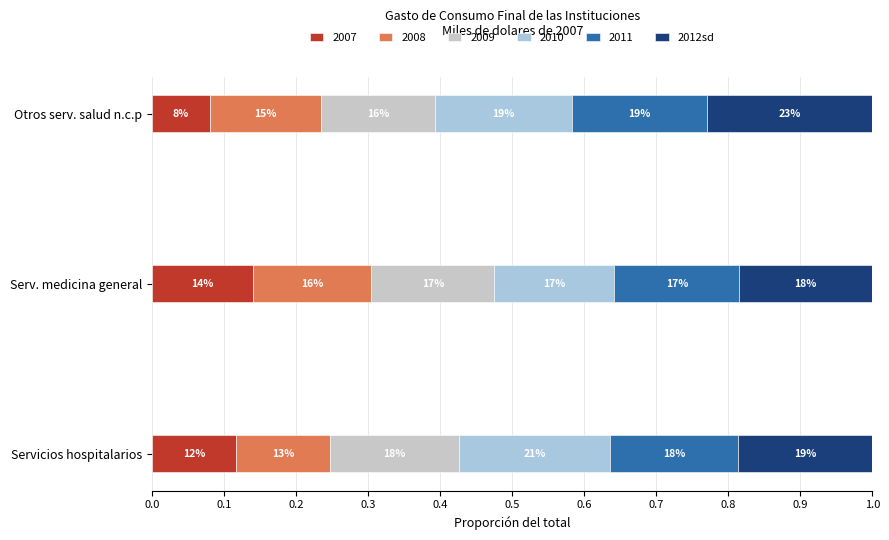

What are all the series names shown in the legend?

2007, 2008, 2009, 2010, 2011, 2012sd